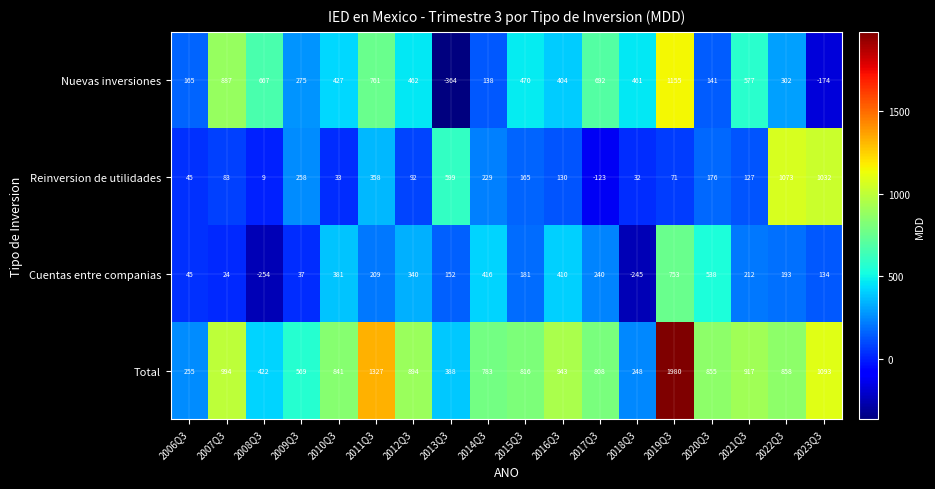

Count the number of data series in this chart.

4